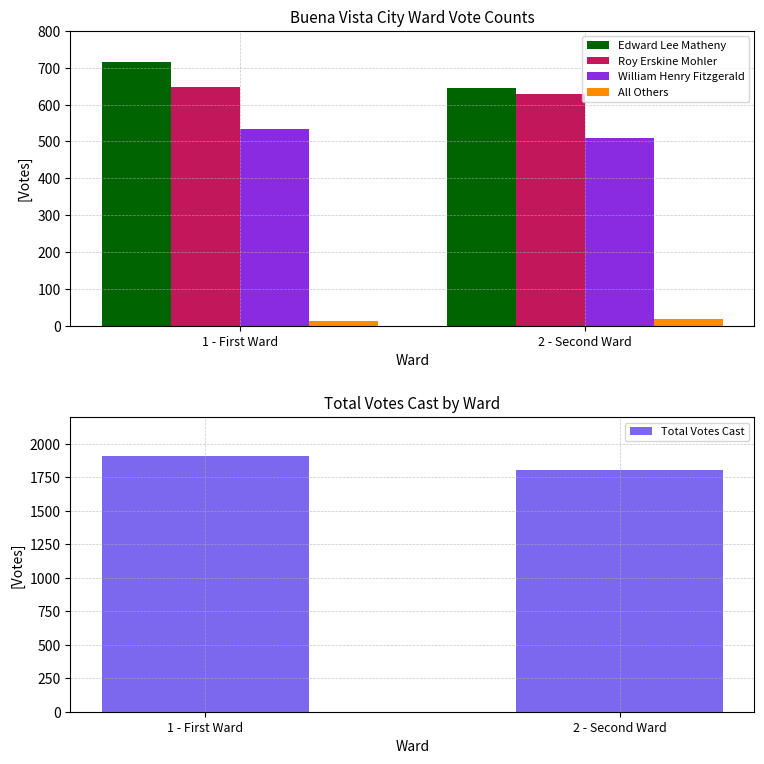

How many values in the William Henry Fitzgerald series are below 534?

1